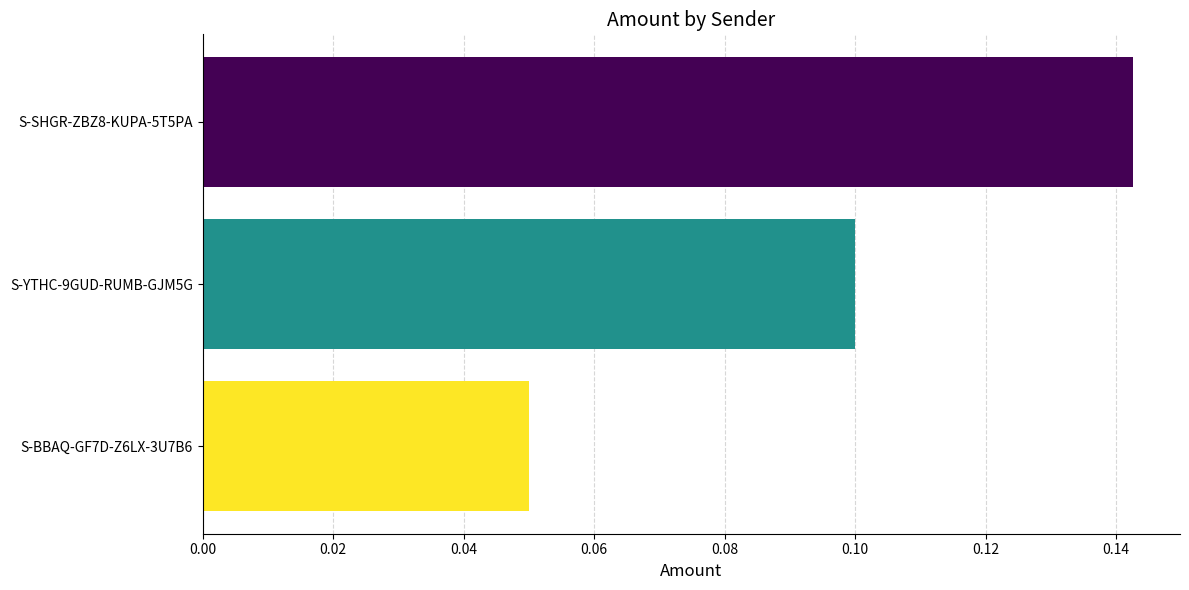

Is it true that the value at S-BBAQ-GF7D-Z6LX-3U7B6 is 0.1?

True